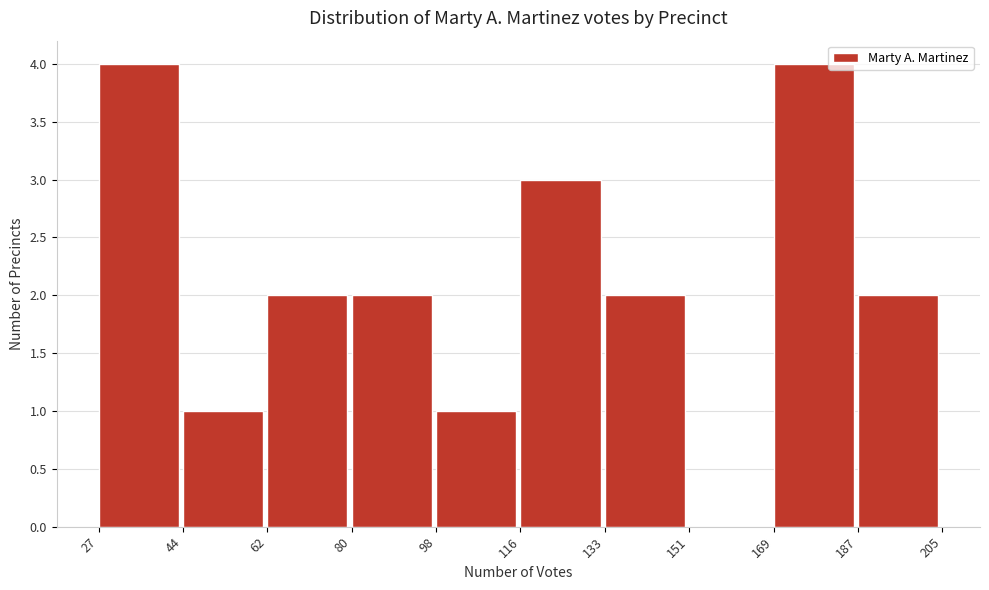

Reading left to right, list every bar in this chart as the range it spans on the x-axis followed by its height. The values are not printed on the chart, so give them approximately, as read against the axis.

27 to 44: 4
44 to 62: 1
62 to 80: 2
80 to 98: 2
98 to 116: 1
116 to 133: 3
133 to 151: 2
151 to 169: 0
169 to 187: 4
187 to 205: 2